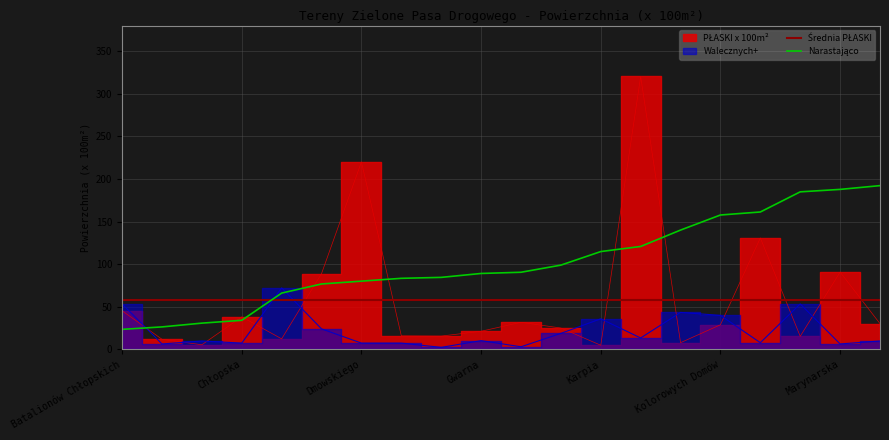

True or false: Walecznych+ has a value of 11.7 at Gradowa.

False